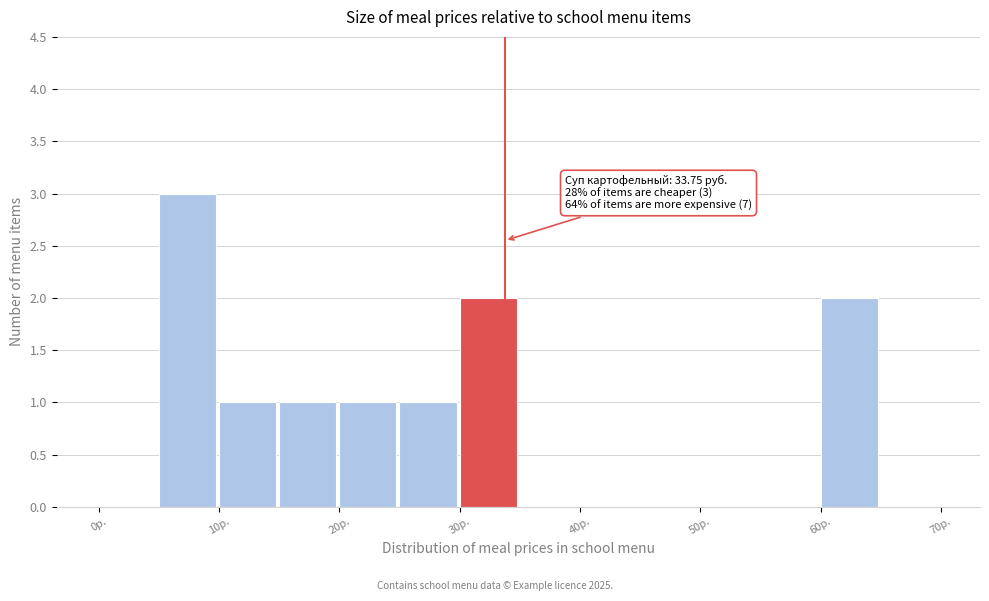

Over which range of the x-axis is the bar tallest?

5 to 10